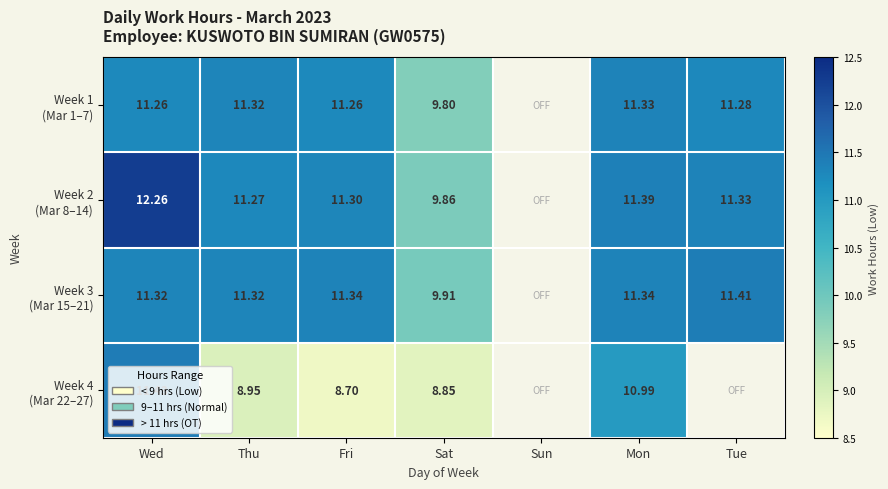

What is the smallest value displayed?

8.7